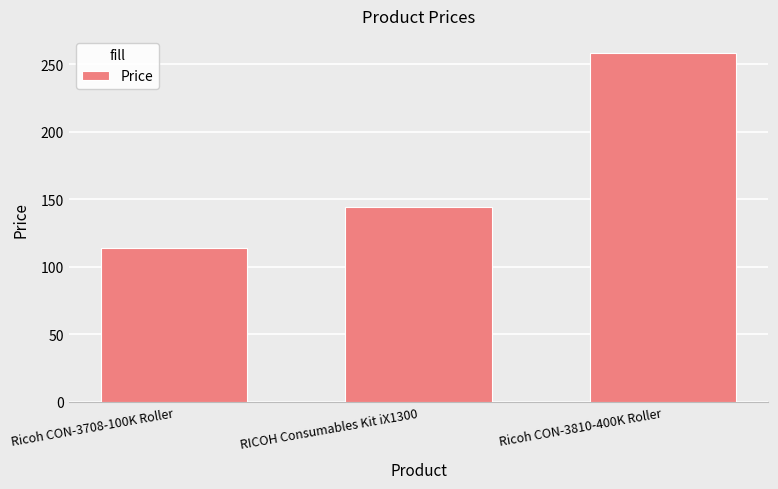

What is the label of the 3rd bar from the right?

Ricoh CON-3708-100K Roller